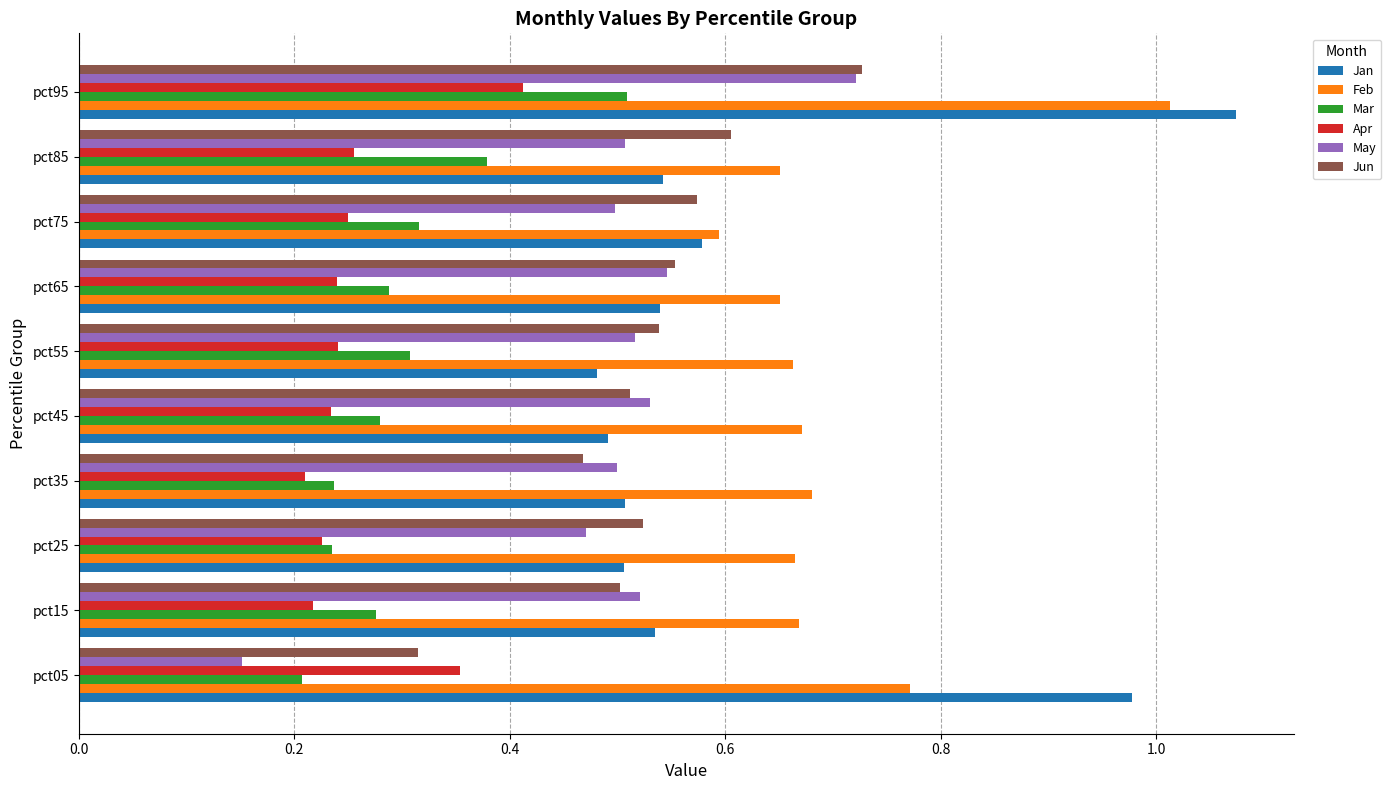

At how many categories does at least one series exceed 1?

1